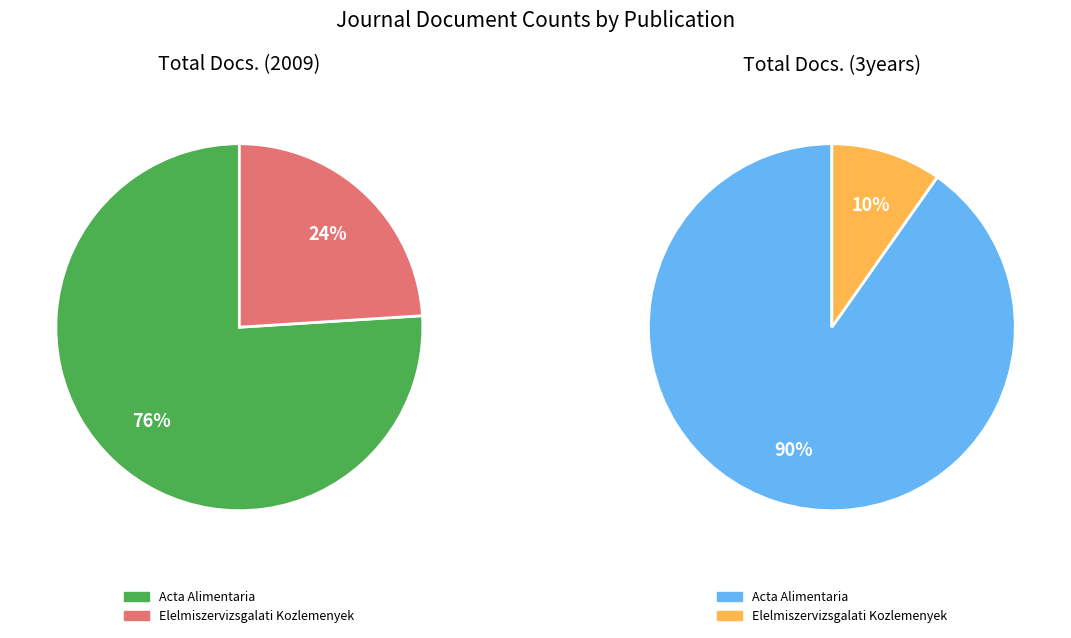

Count the number of slices in the pie.

2